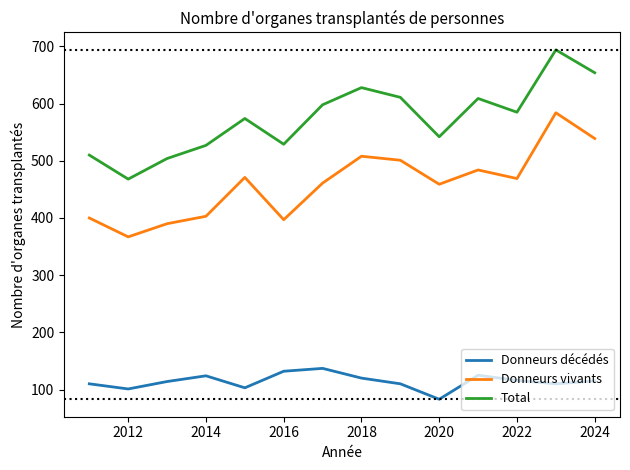

True or false: Total and Donneurs décédés intersect in this chart.

False